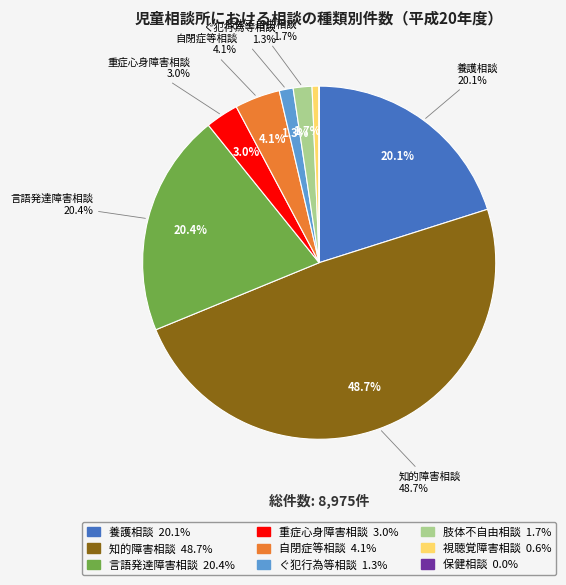

Between 言語発達障害相談 and 養護相談, which is larger?

言語発達障害相談